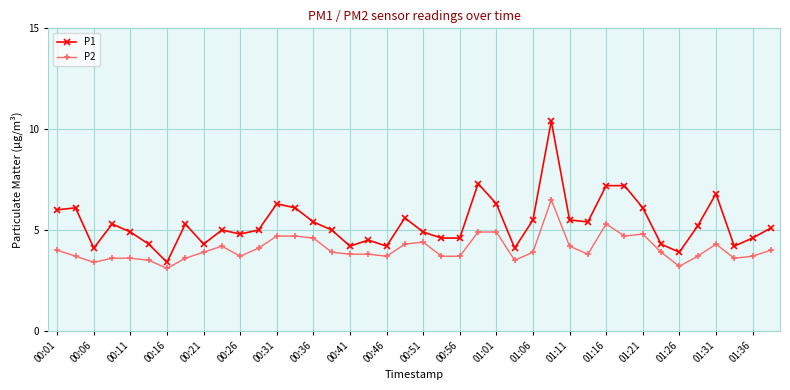

What is the difference between the maximum and second lowest values in the P1 series?

6.5